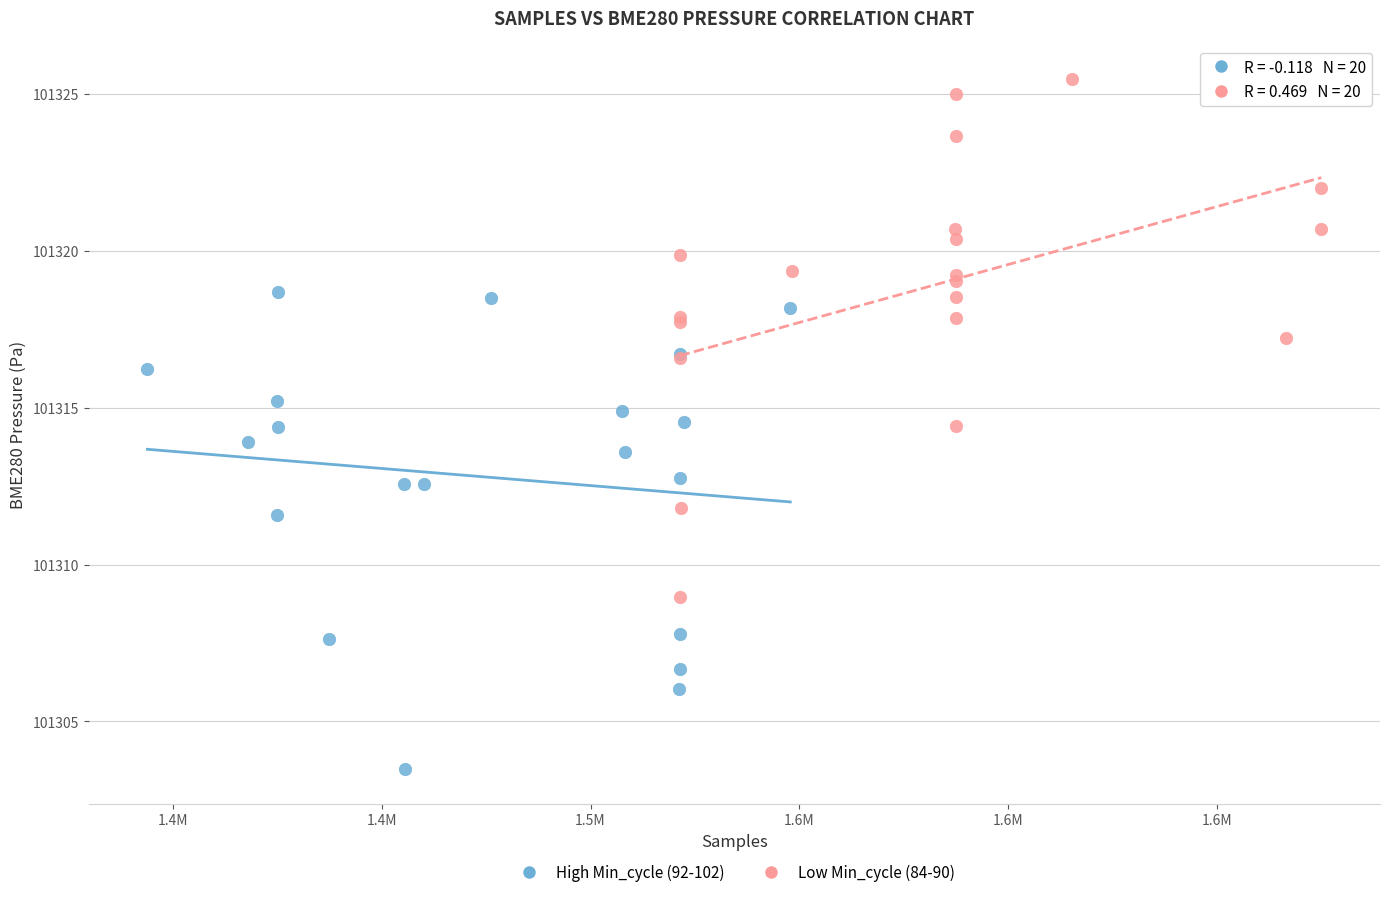

Which series contains the highest Y value?

Low Min_cycle (84-90)